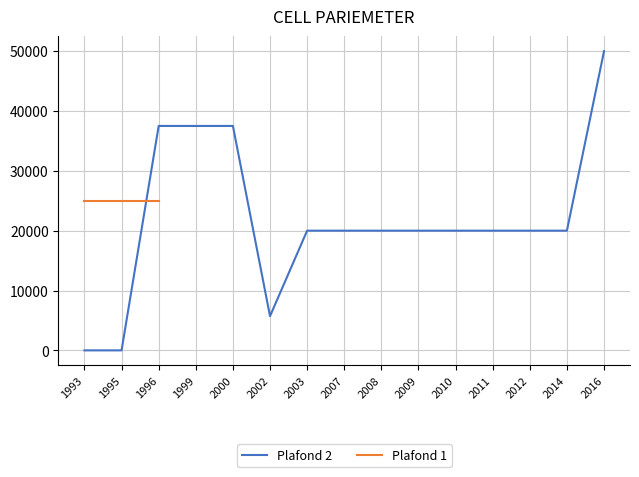

Is it true that Plafond 2 equals 5717 at 2002?

True